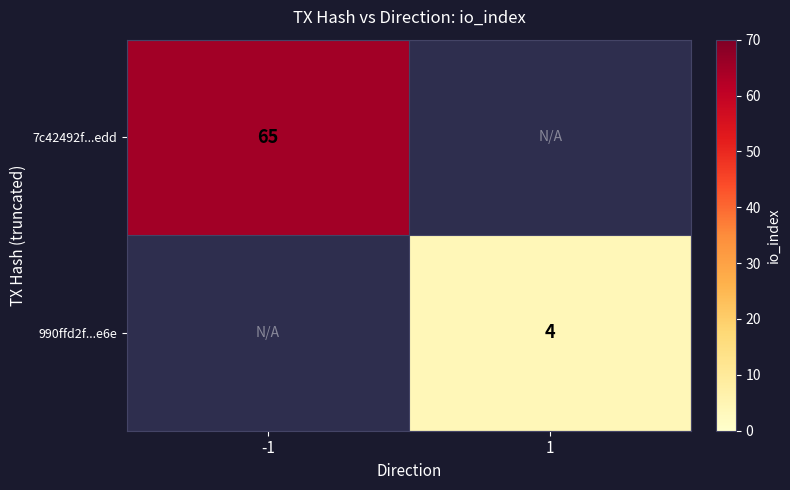

The 7c42492f...edd series shows 65 at -1. True or false?

True